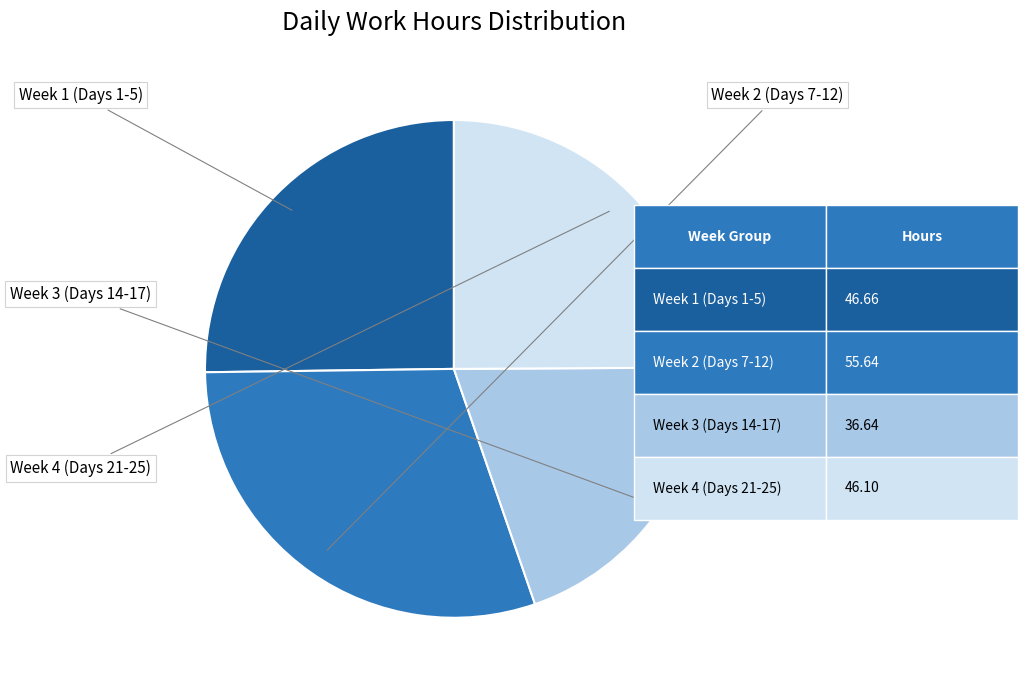

Does any single category account for the majority?

No